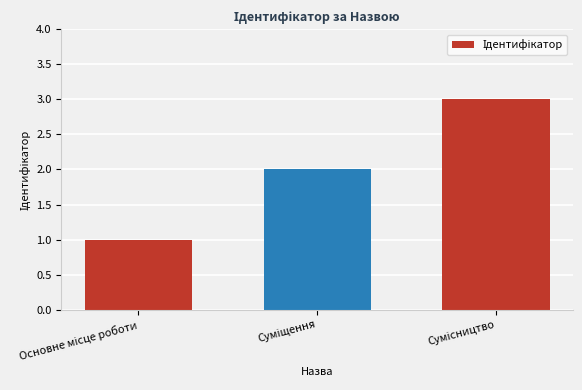

What is the greatest value displayed?

3